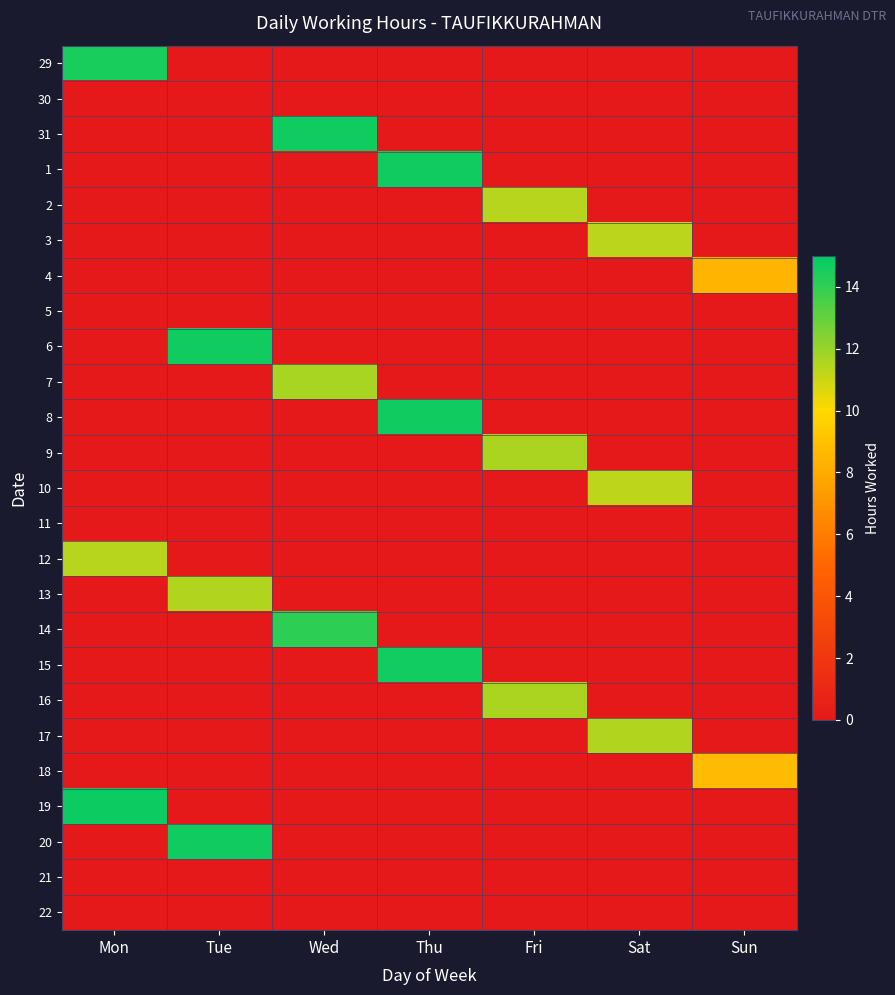

At which category is the sum across all series the highest?

Thu